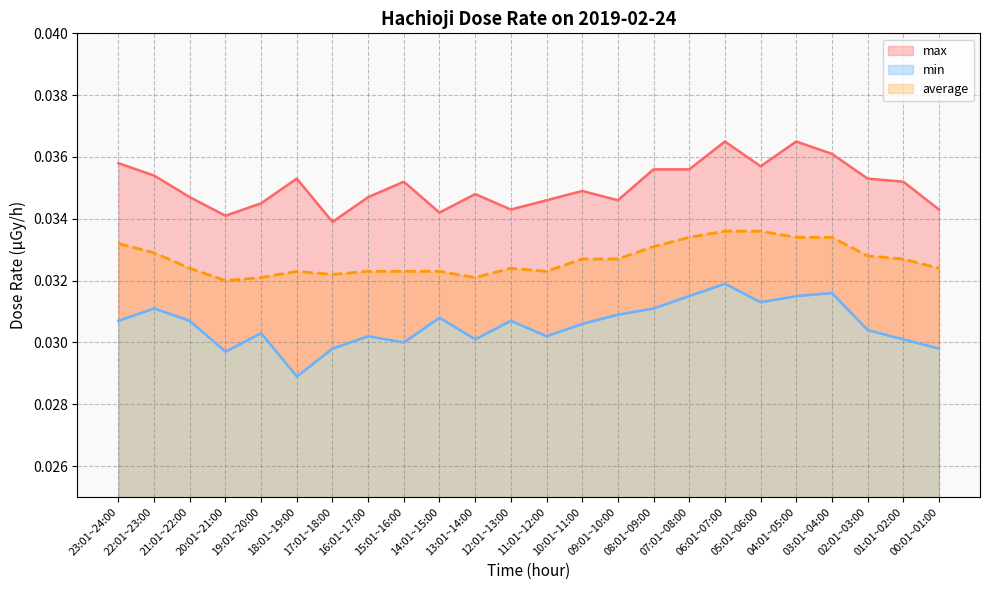

At which label does min reach its minimum?

18:01~19:00